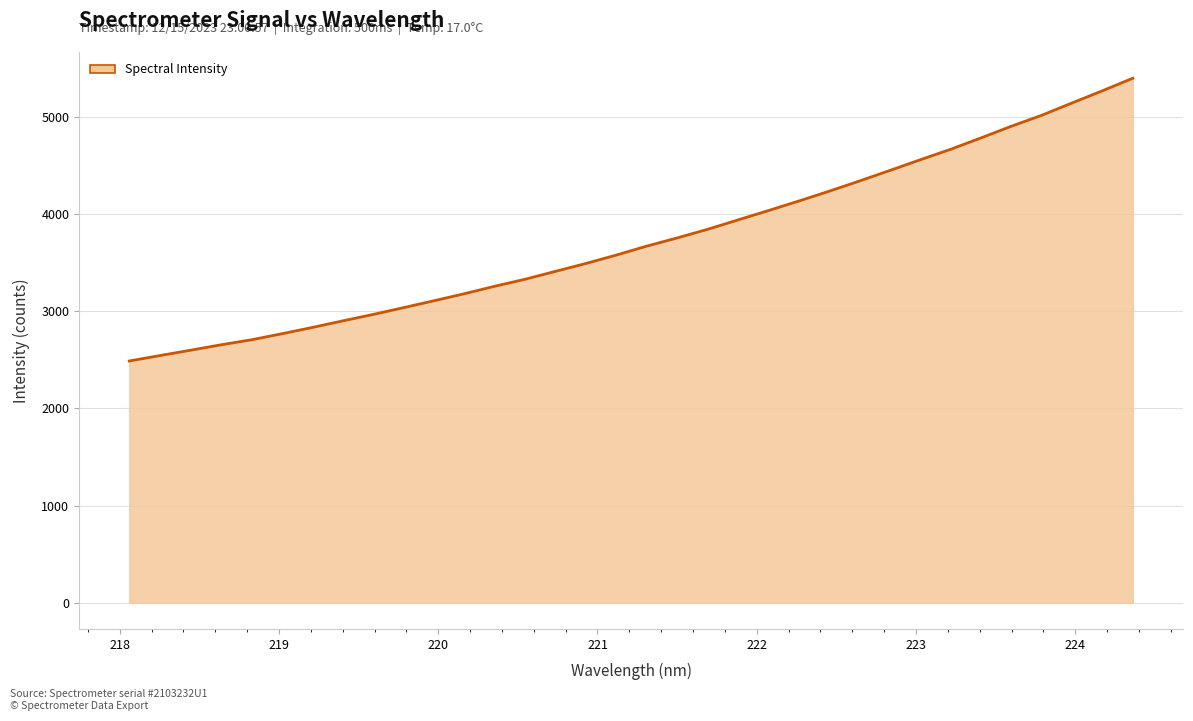

Reading left to right, list all the values displayed in this chart.

2488.9	2544.4	2599.0	2654.9	2706.5	2768.4	2833.5	2901.1	2967.4	3037.2	3108.5	3180.7	3257.8	3330.2	3411.5	3492.6	3579.2	3671.3	3755.4	3844.2	3940.6	4037.0	4135.2	4236.5	4341.7	4450.5	4560.5	4668.2	4785.6	4905.9	5018.7	5145.7	5271.2	5400.4